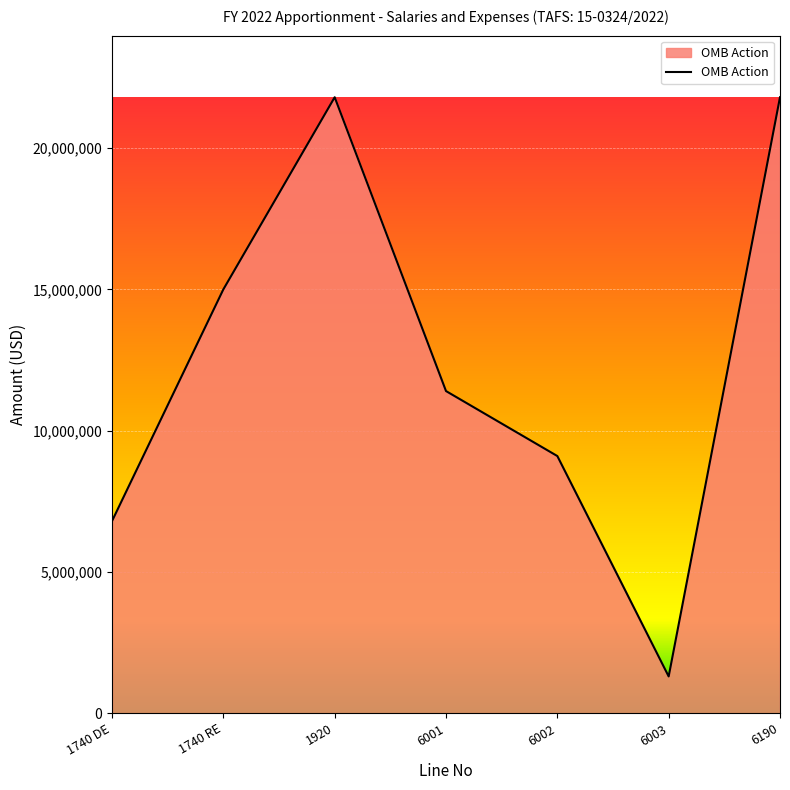

The chart shows a value of 6800000 at 1740 DE. True or false?

True